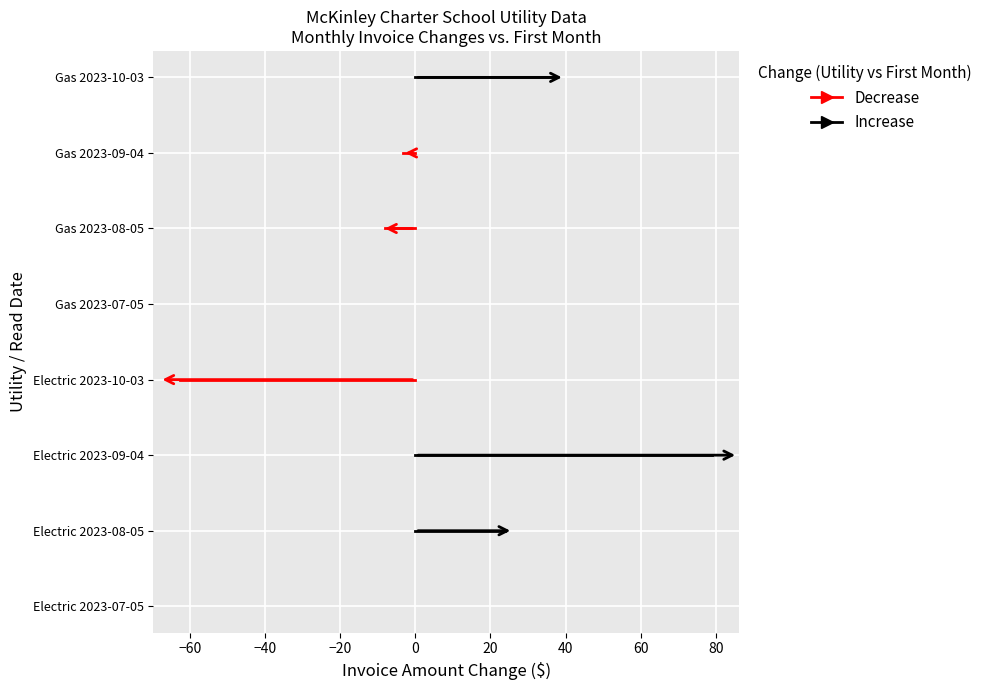

Is it true that Decrease equals 5 at 0?

False